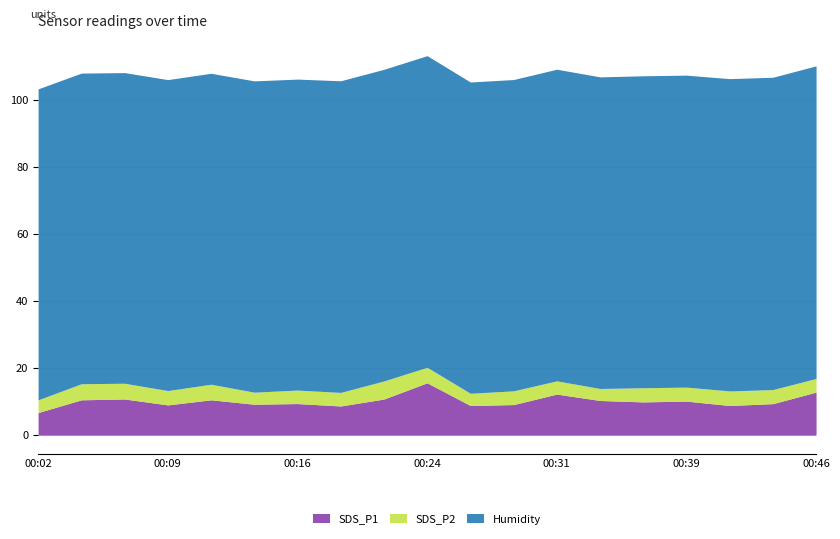

What is the value of the Humidity point at the 7th from the left?

92.8